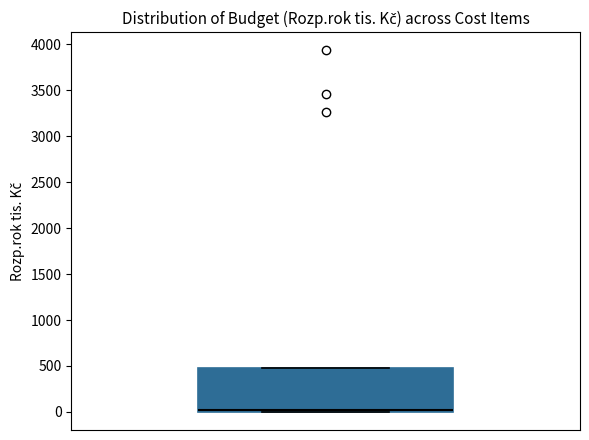

Where is the lower edge of the box on the y-axis? The values are not printed on the chart, so give them approximately, as read against the axis.

0